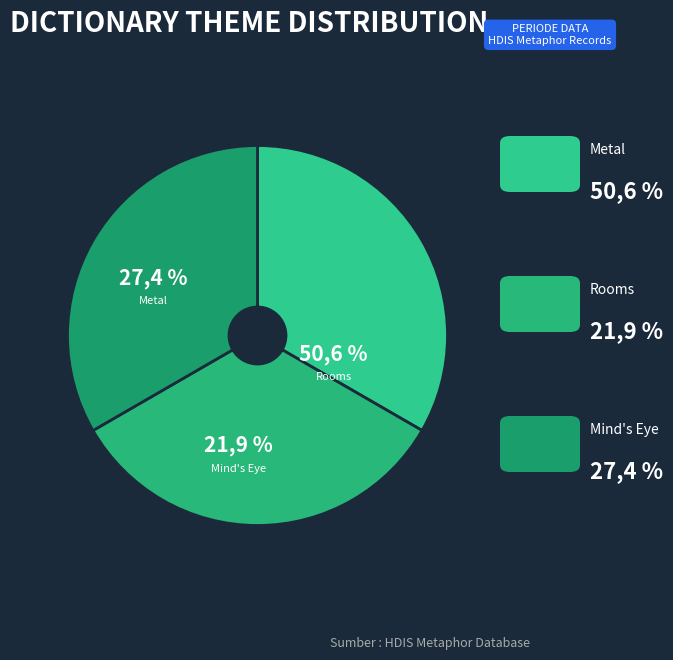

Combined, do Metal and Mind's Eye account for over 50%?

Yes